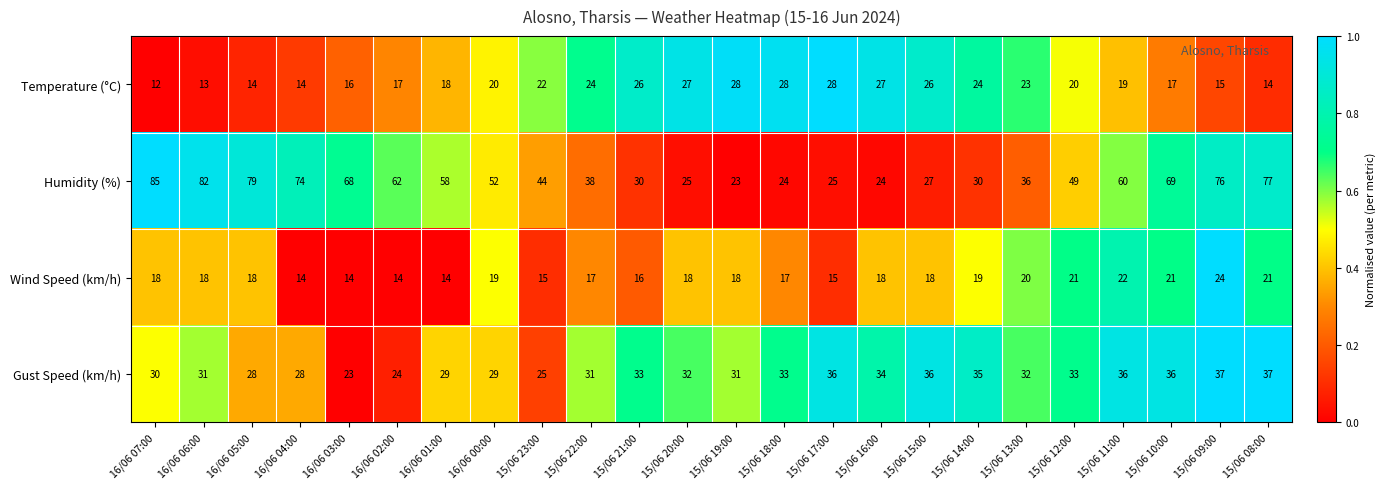

What is the difference between the Temperature (°C) values at 15/06 23:00 and 15/06 11:00?

3